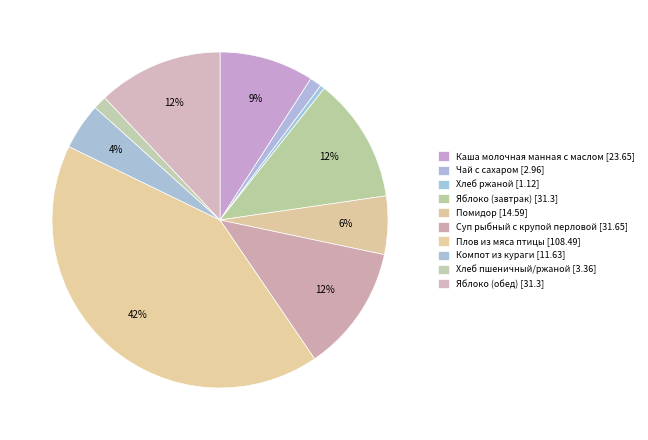

Does Чай с сахаром represent more than half of the total?

No